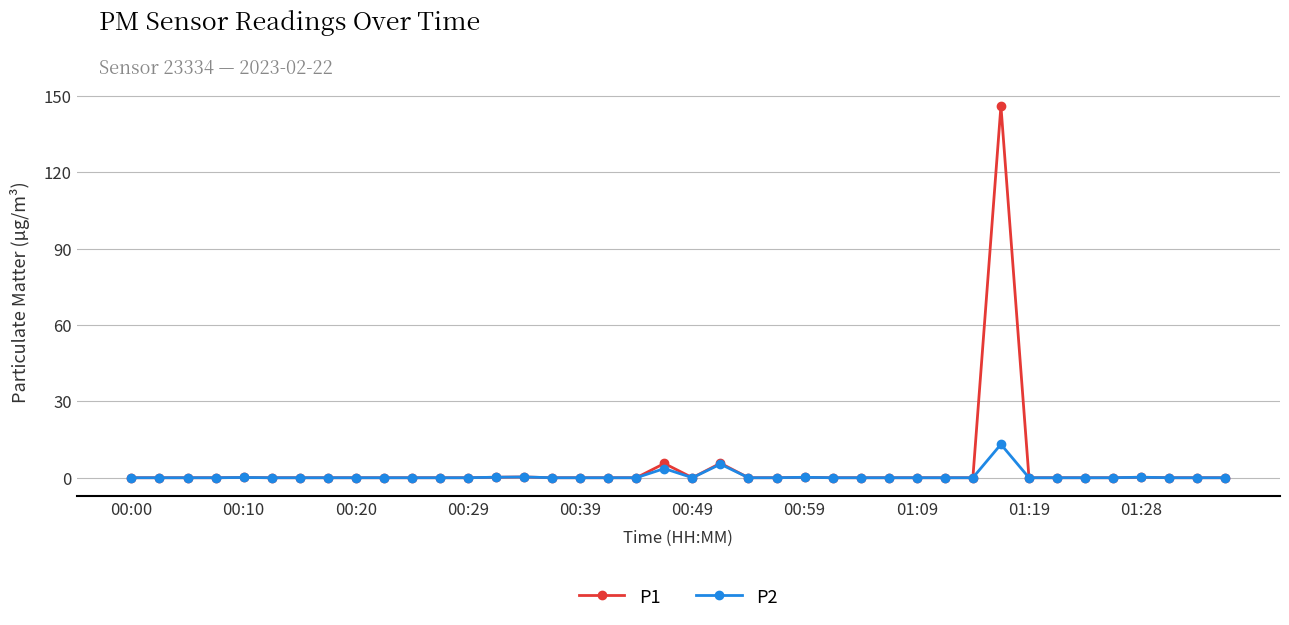

What is the maximum value shown in the chart?

146.0